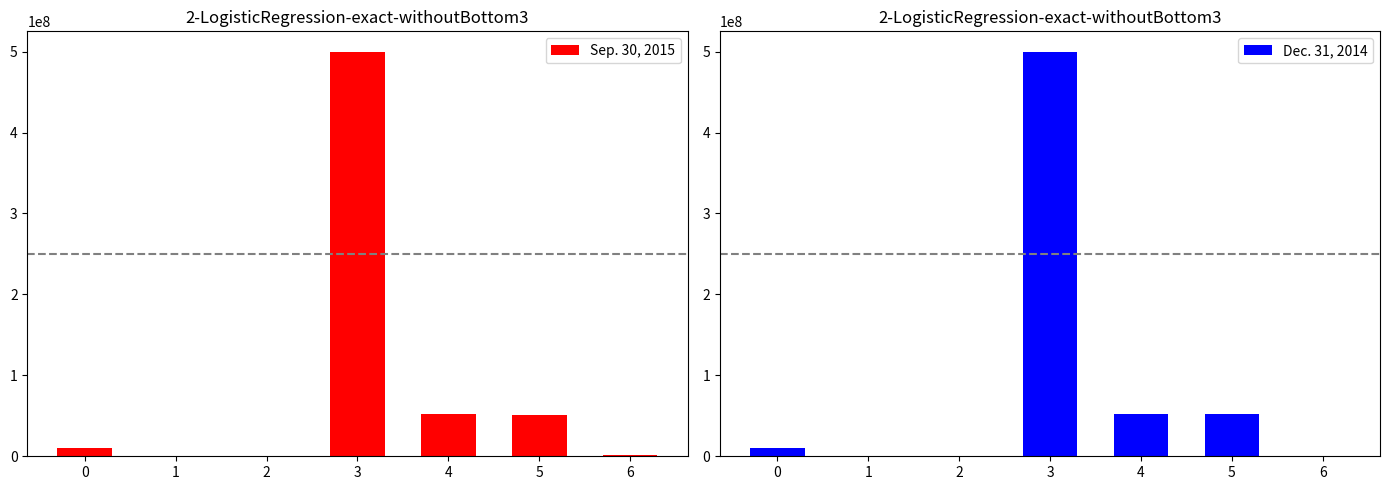

Where does the Sep. 30, 2015 series first go above 10000000?

3